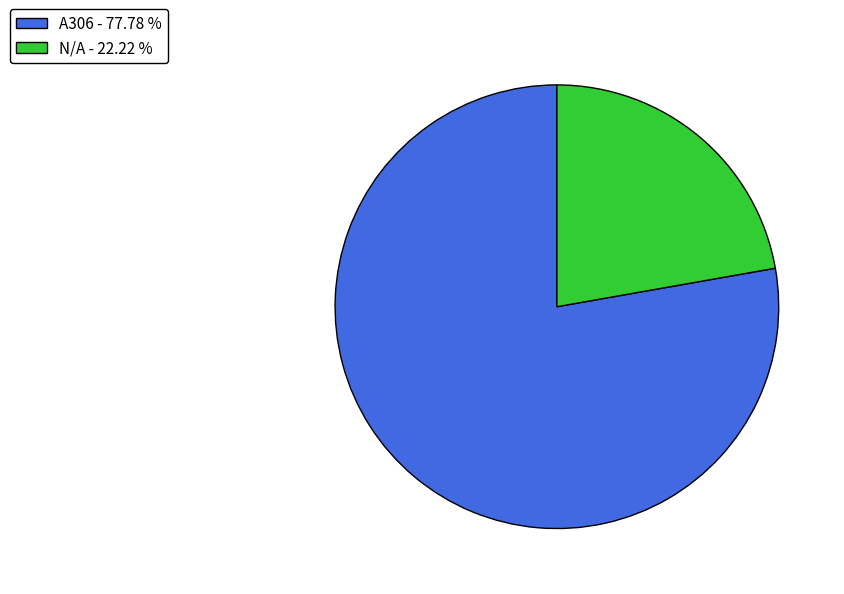

Approximately how many times larger is the value at A306 - 77.78 % compared to N/A - 22.22 %?

3.5